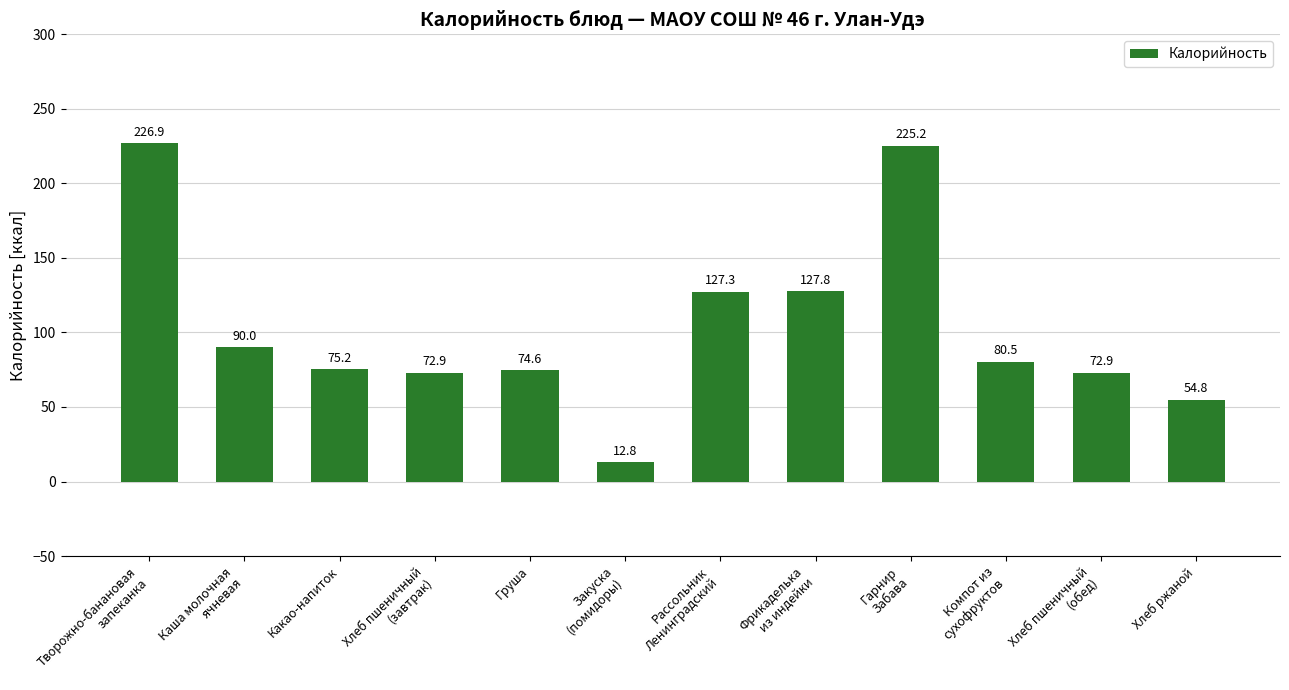

What value does the data have at Хлеб ржаной?

54.8